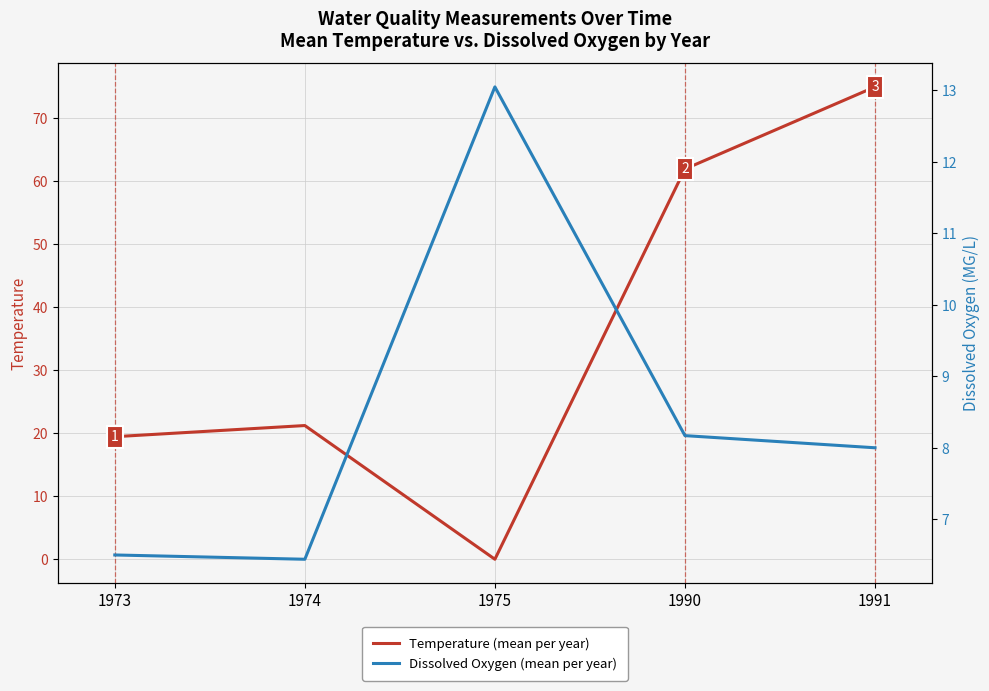

At how many categories does at least one series exceed 35?

2